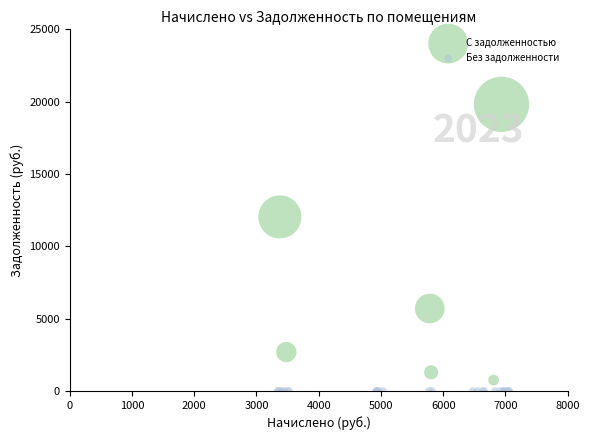

Which series contains the highest Y value?

С задолженностью